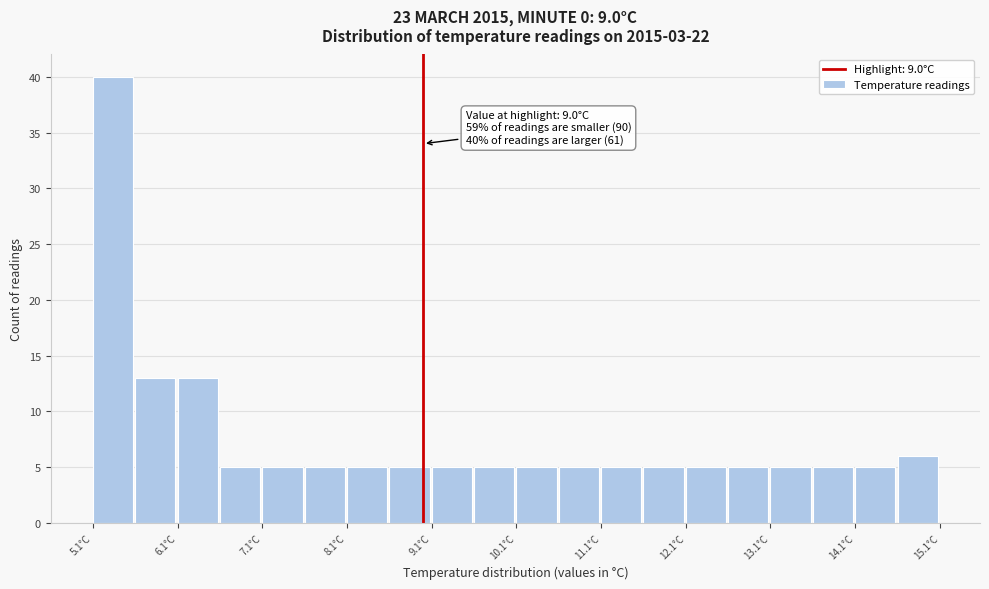

Over which range of the x-axis is the bar tallest?

5.1 to 5.6